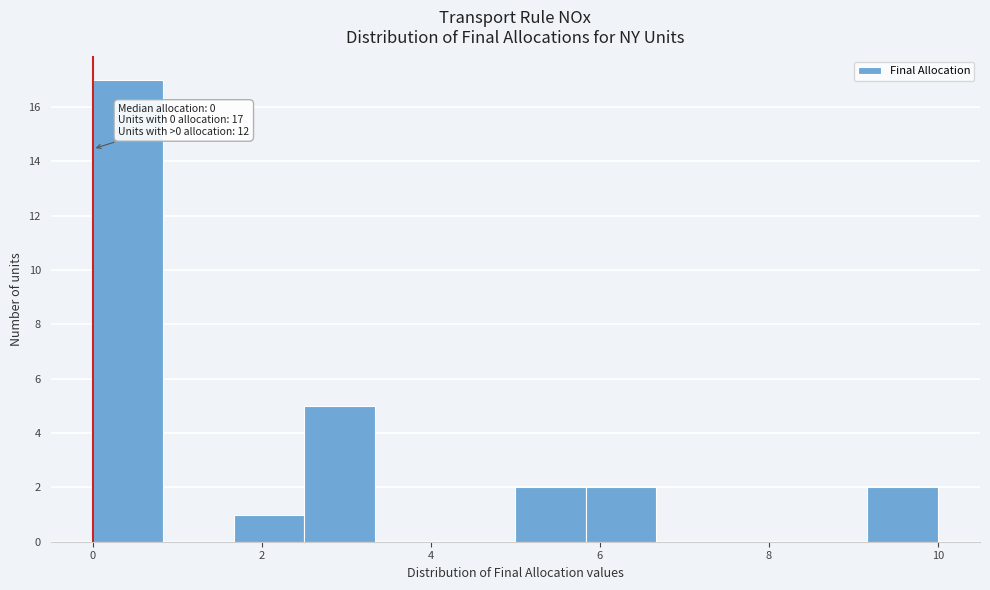

Which range on the x-axis has the tallest bar?

0.0 to 0.8